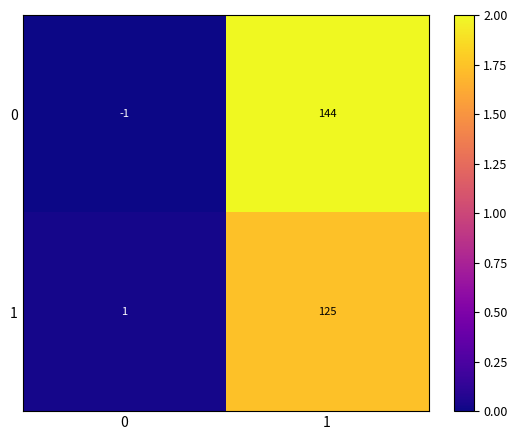

Which series has the largest range (max minus min)?

0